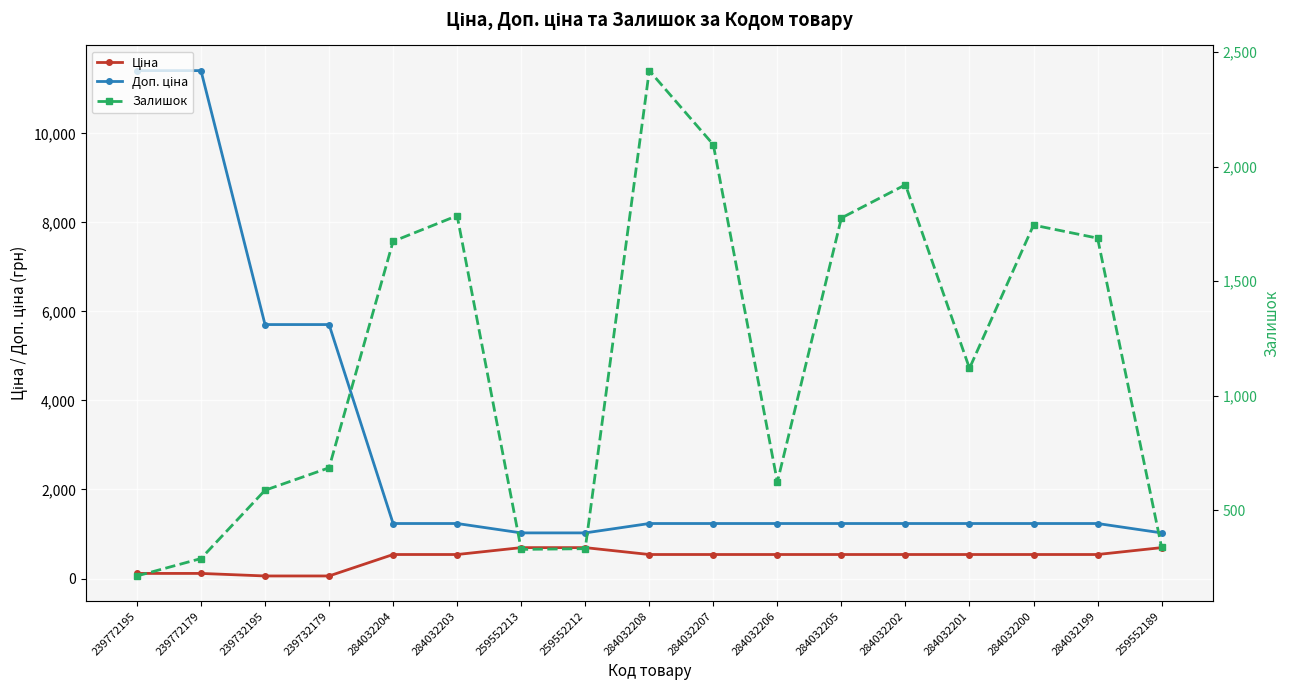

How many lines are shown in the chart?

3